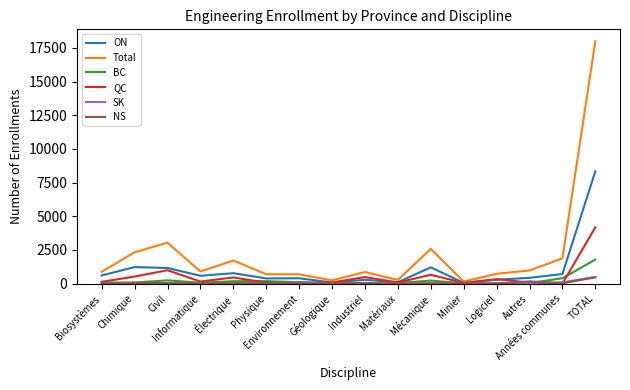

Which series has the largest range (max minus min)?

Total